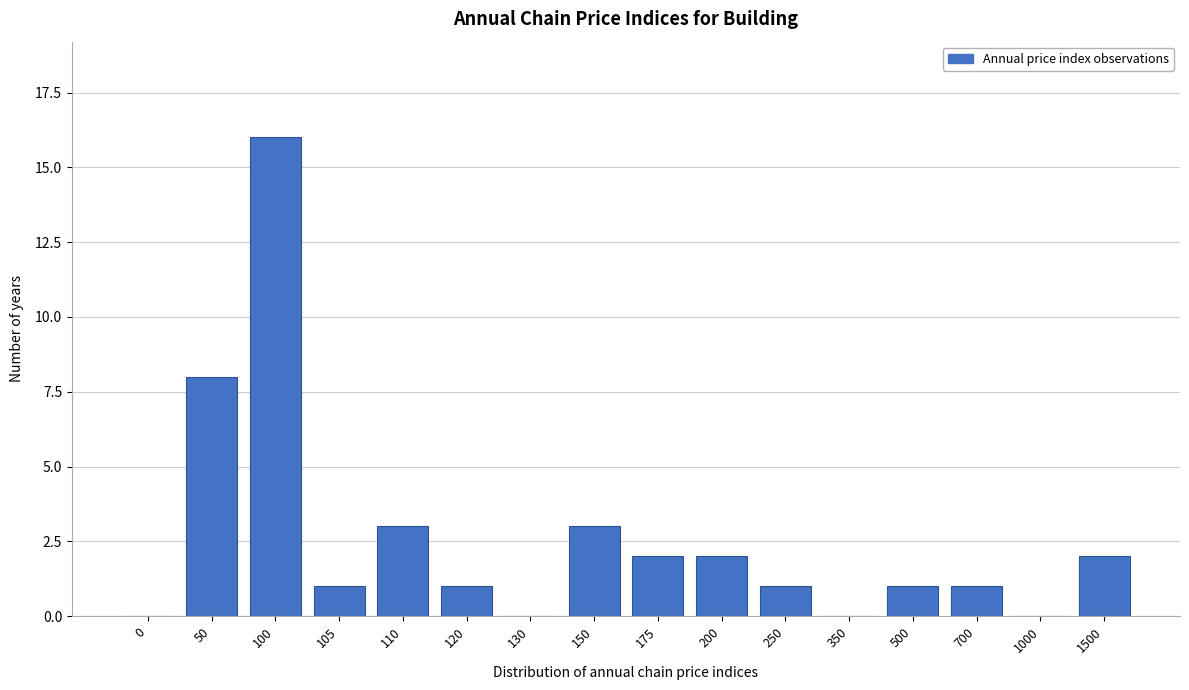

Reading left to right, what are all the values shown in this chart?

0=0	50=8	100=16	105=1	110=3	120=1	130=0	150=3	175=2	200=2	250=1	350=0	500=1	700=1	1000=0	1500=2